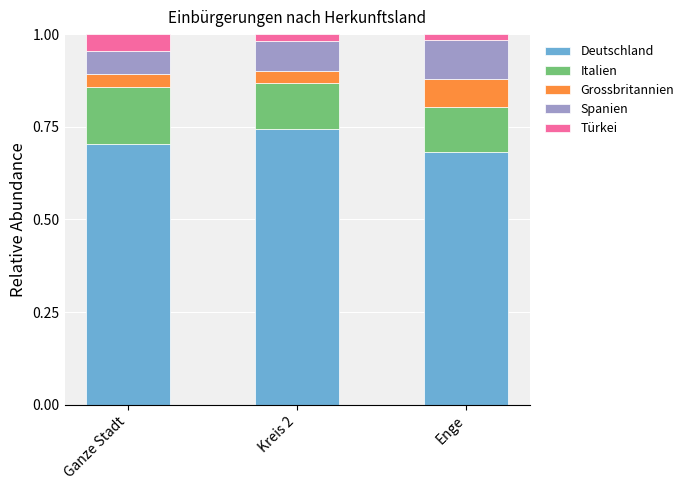

List the labels in order of Deutschland value, smallest first.

Enge, Ganze Stadt, Kreis 2